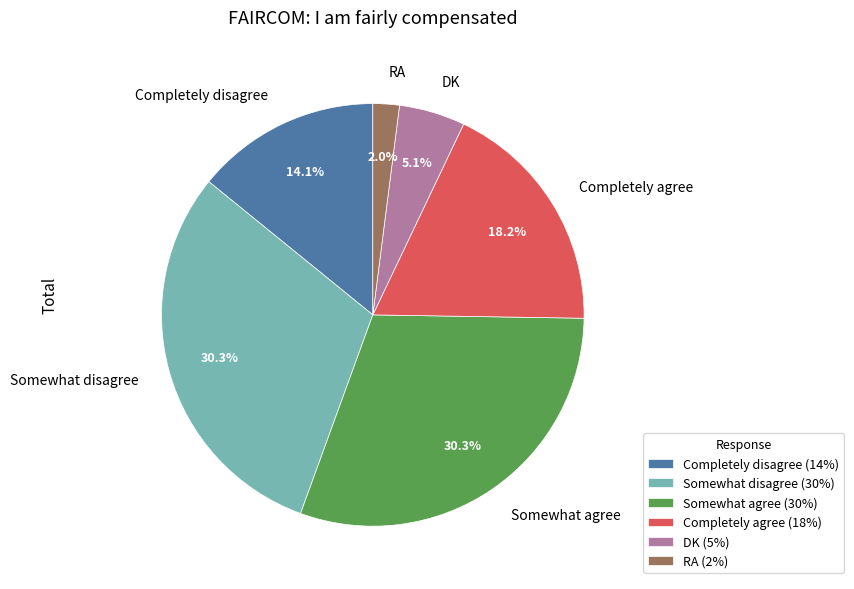

How many slices are in this pie chart?

6